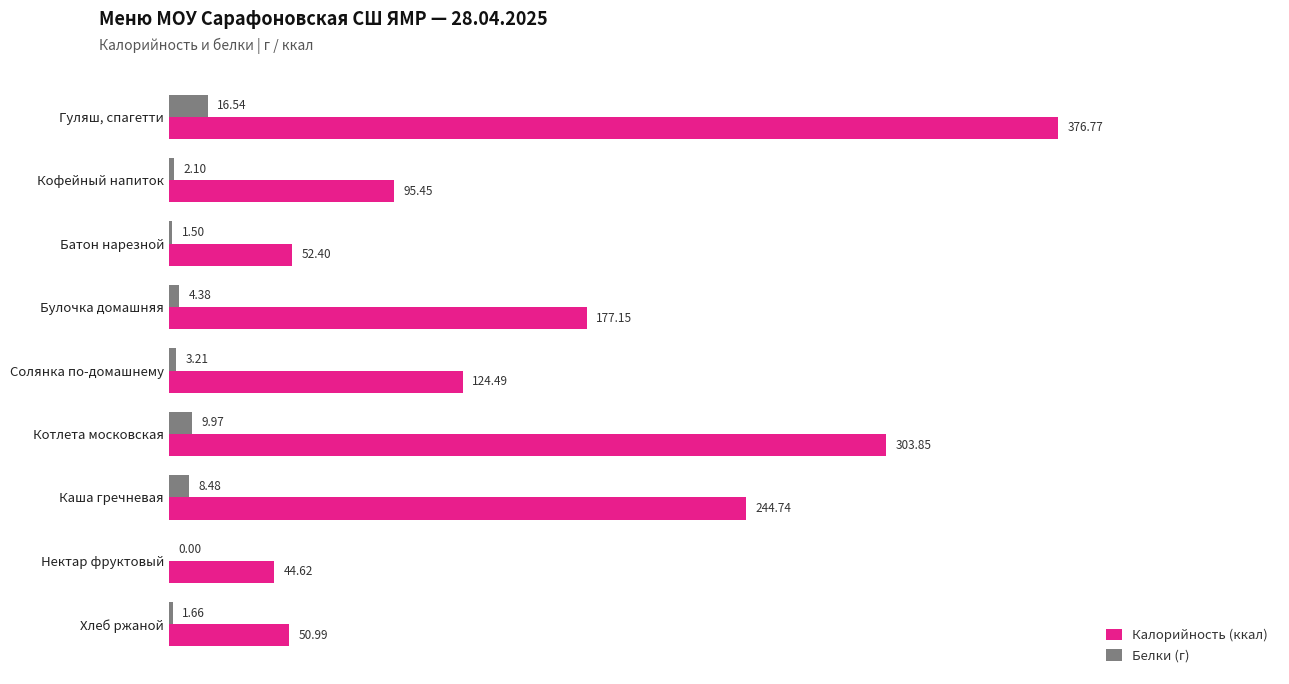

Which series has the largest total across all categories?

Калорийность (ккал)